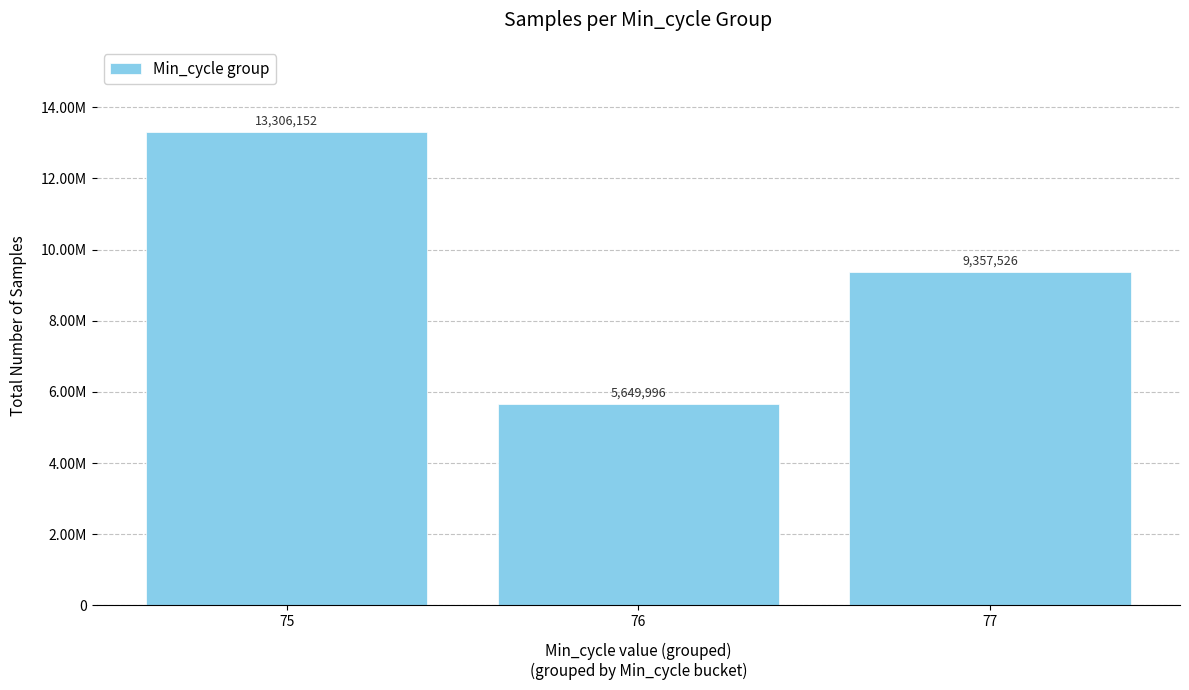

What is the sum of all values?

28313674